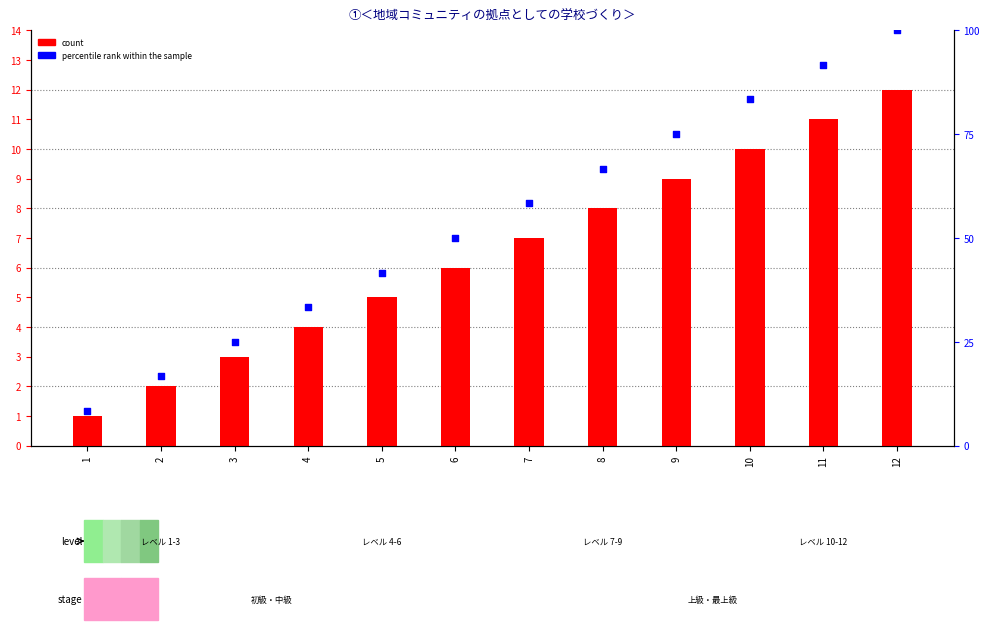

Which series has the largest Y range (max minus min)?

percentile rank within the sample